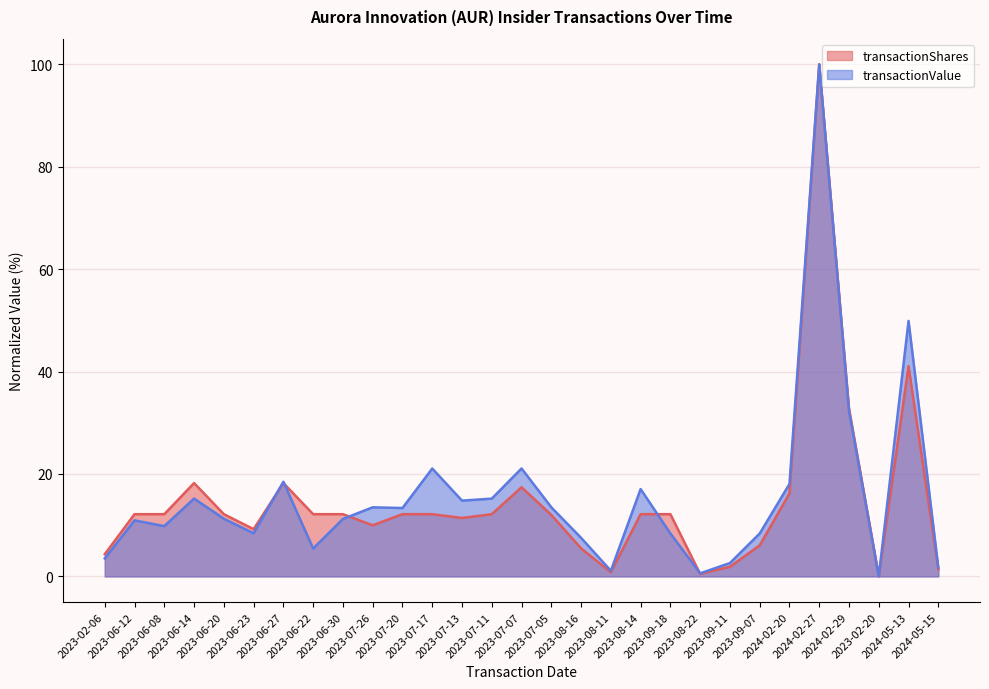

Reading left to right, transcribe all the data shown in this chart.

transactionShares: 2023-02-06=4.3	2023-06-12=12.1	2023-06-08=12.1	2023-06-14=18.2	2023-06-20=12.1	2023-06-23=9.2	2023-06-27=18.2	2023-06-22=12.1	2023-06-30=12.1	2023-07-26=10.0	2023-07-20=12.1	2023-07-17=12.1	2023-07-13=11.4	2023-07-11=12.1	2023-07-07=17.4	2023-07-05=12.0	2023-08-16=5.5	2023-08-11=0.8	2023-08-14=12.1	2023-09-18=12.1	2023-08-22=0.5	2023-09-11=1.9	2023-09-07=6.1	2024-02-20=16.2	2024-02-27=100.0	2024-02-29=32.8	2023-02-20=0.0	2024-05-13=41.1	2024-05-15=1.4
transactionValue: 2023-02-06=3.5	2023-06-12=10.9	2023-06-08=9.8	2023-06-14=15.2	2023-06-20=11.3	2023-06-23=8.4	2023-06-27=18.5	2023-06-22=5.4	2023-06-30=11.2	2023-07-26=13.5	2023-07-20=13.4	2023-07-17=21.1	2023-07-13=14.8	2023-07-11=15.2	2023-07-07=21.1	2023-07-05=13.5	2023-08-16=7.5	2023-08-11=1.1	2023-08-14=17.1	2023-09-18=8.4	2023-08-22=0.6	2023-09-11=2.6	2023-09-07=8.4	2024-02-20=18.0	2024-02-27=100.0	2024-02-29=32.3	2023-02-20=0.0	2024-05-13=49.9	2024-05-15=1.7